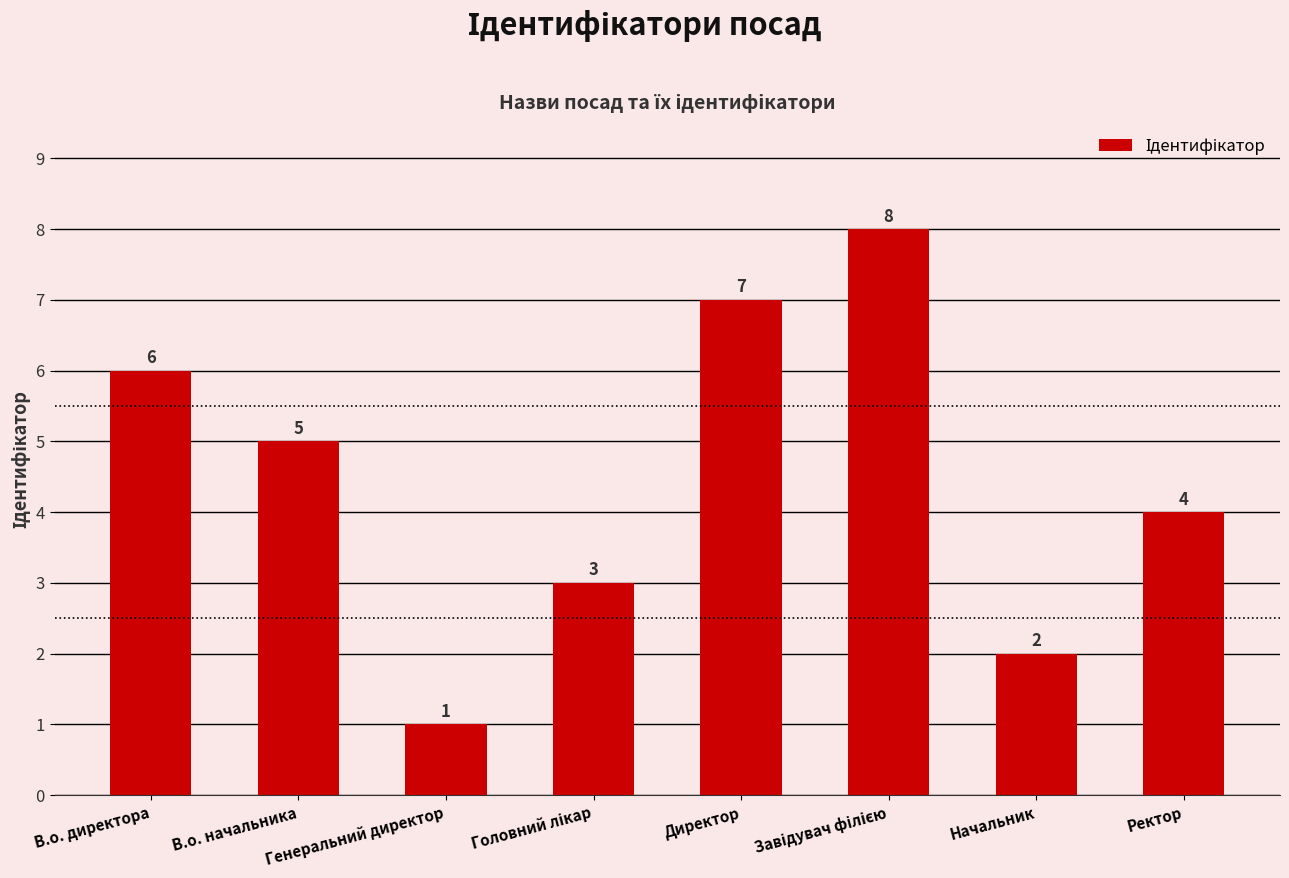

What is the ratio of the value at Директор to the value at В.о. начальника?

1.4